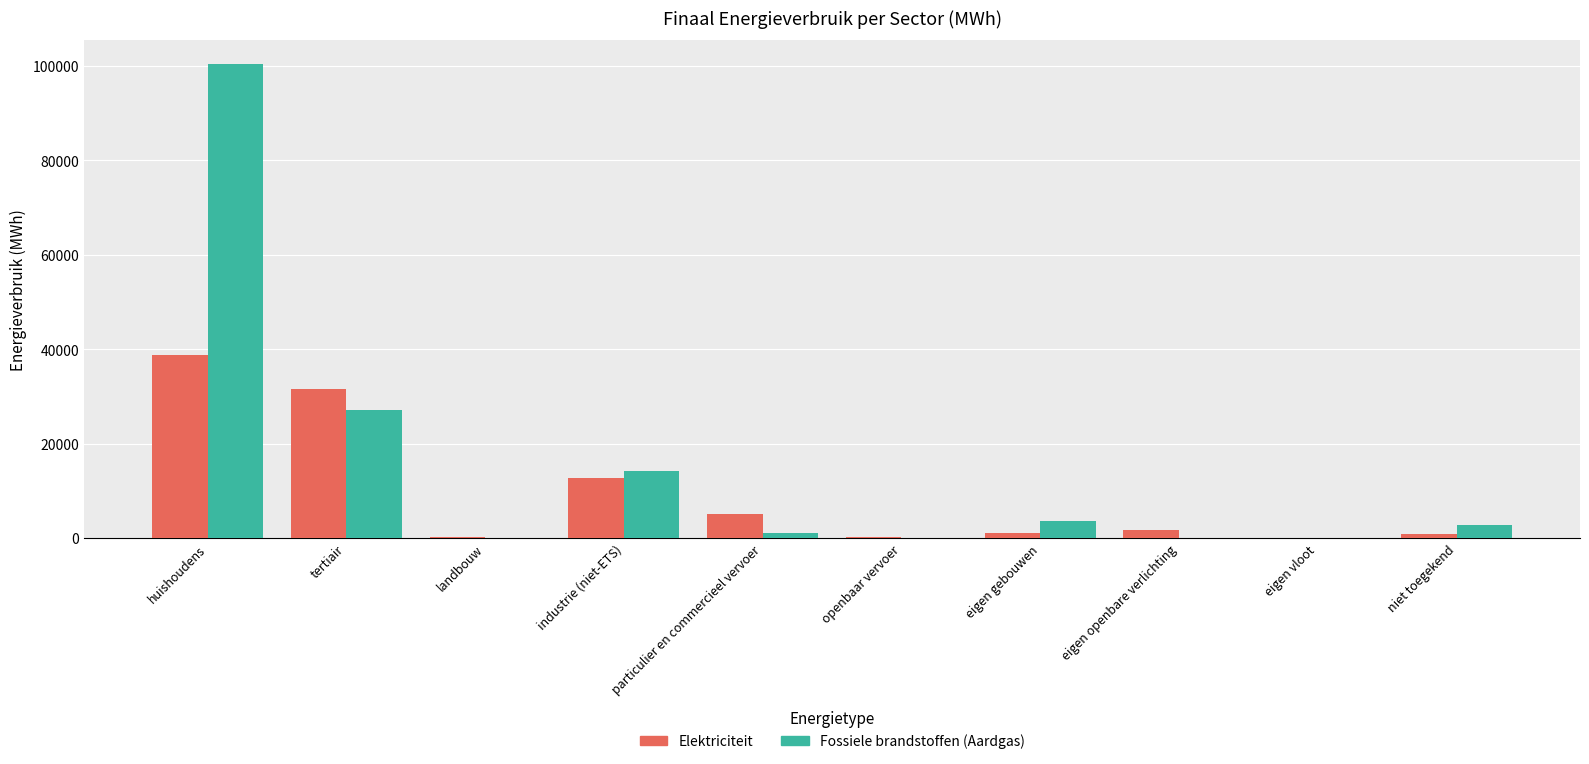

Which series has the widest spread of values?

Fossiele brandstoffen (Aardgas)